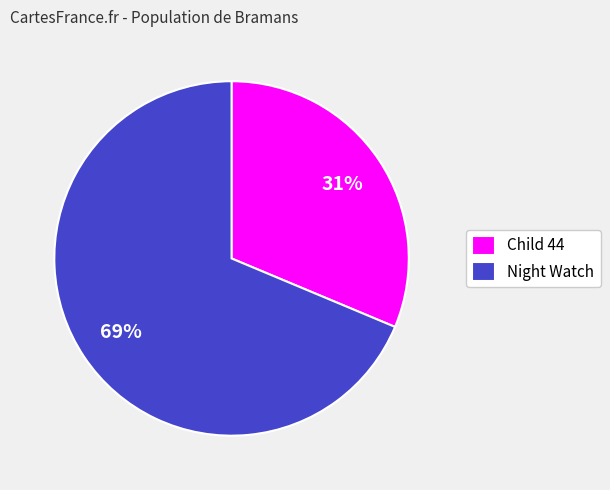

The Night Watch slice represents 80% of the pie. True or false?

False